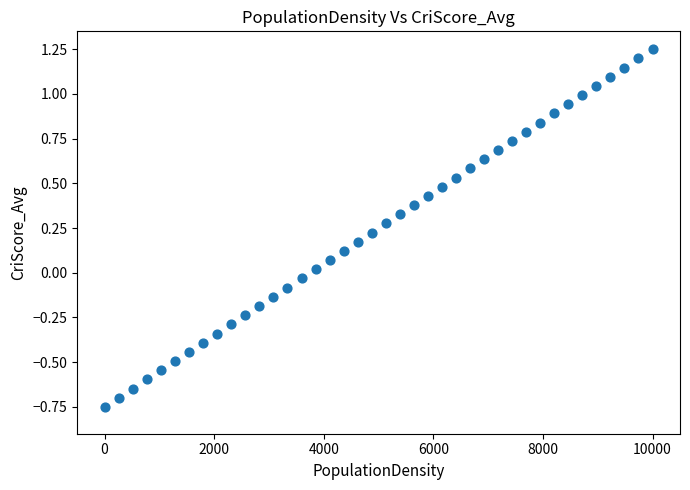

What is the range of Y values (max minus min)?

2.0